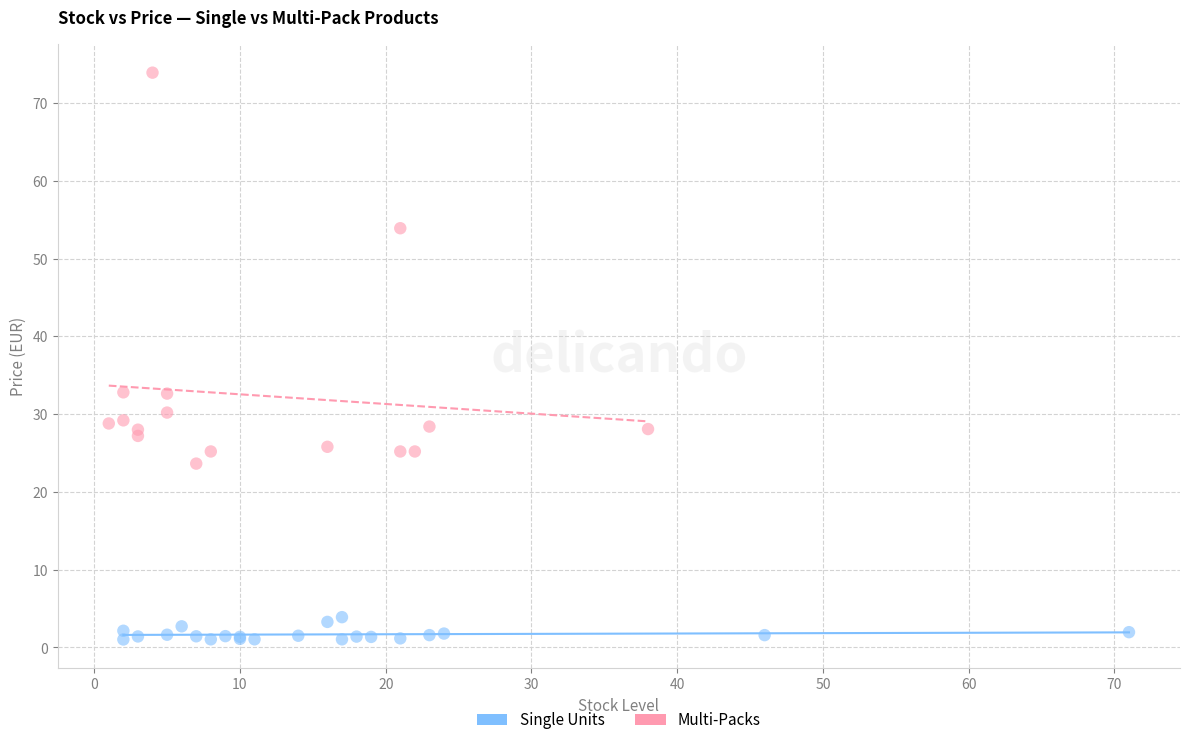

Which series contains the lowest Y value?

Single Units